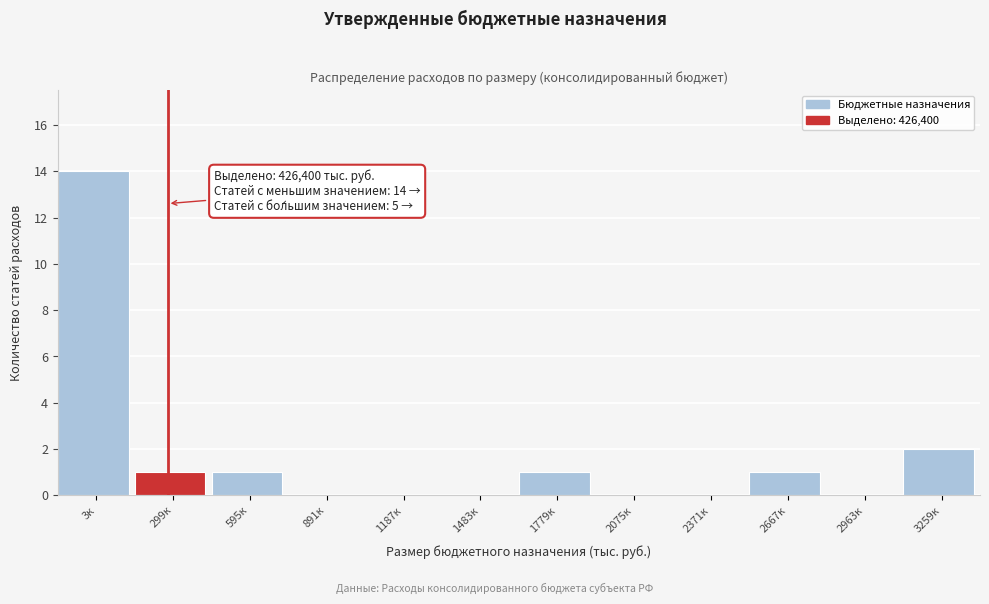

Reading left to right, extract all data points from this chart.

3к=14	299к=1	595к=1	891к=0	1187к=0	1483к=0	1779к=1	2075к=0	2371к=0	2667к=1	2963к=0	3259к=2